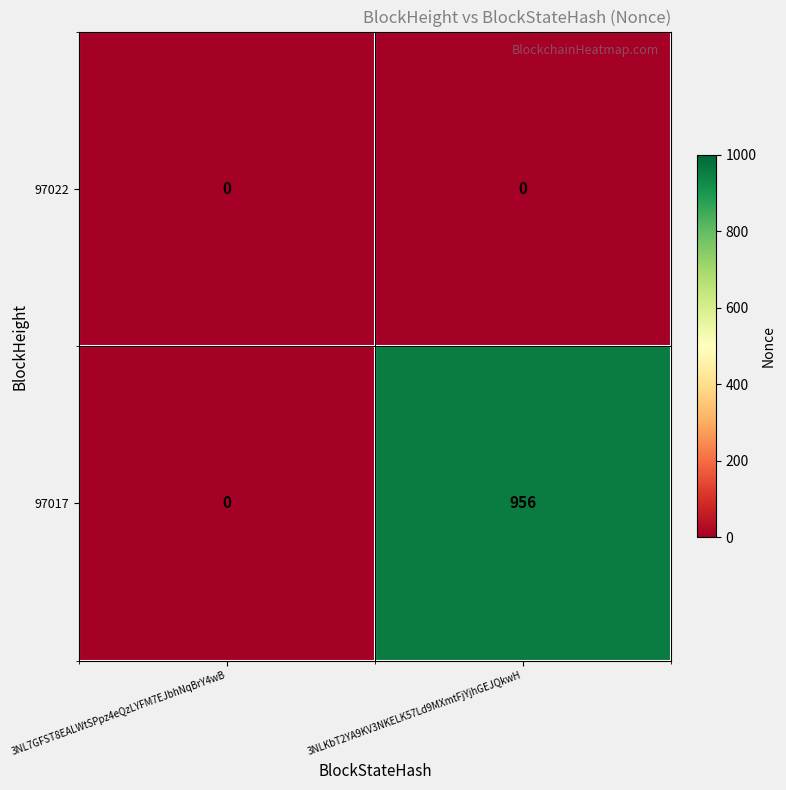

What is the average value of the 97017 series?

478